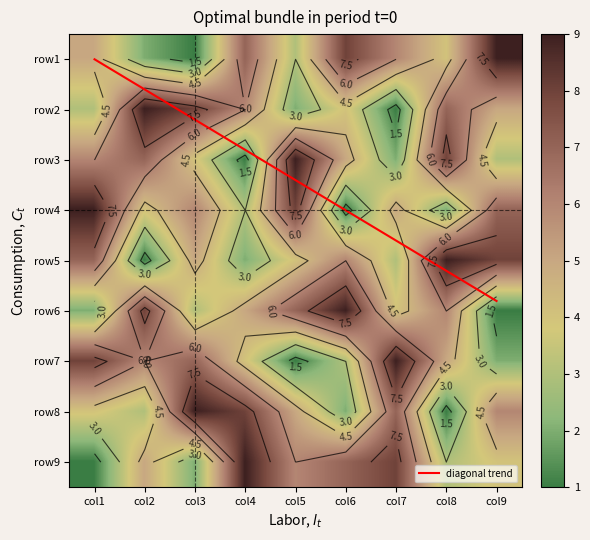

What is the sum of the row3 values at col8 and col4?

9